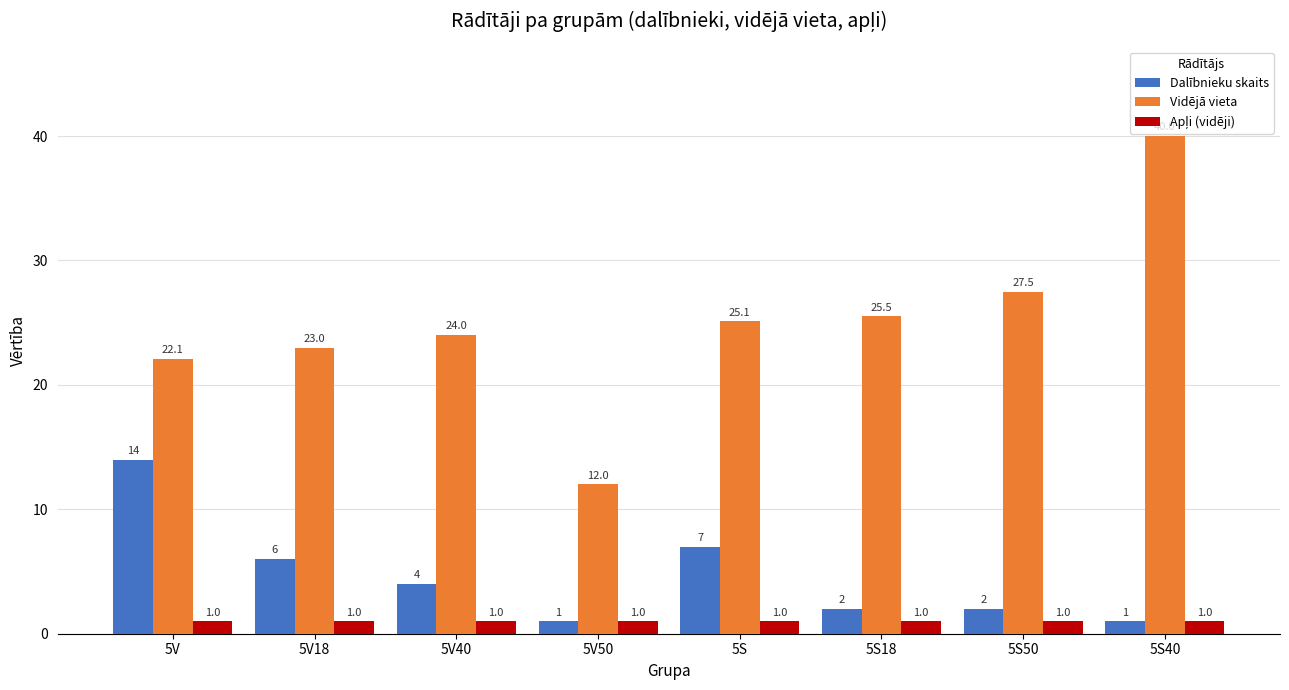

What value does the Vidējā vieta series have at 5S?

25.1